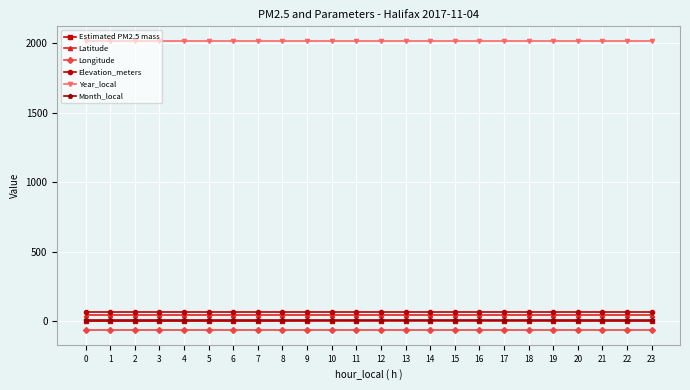

What is the sum of all Elevation_meters values?

1560.0